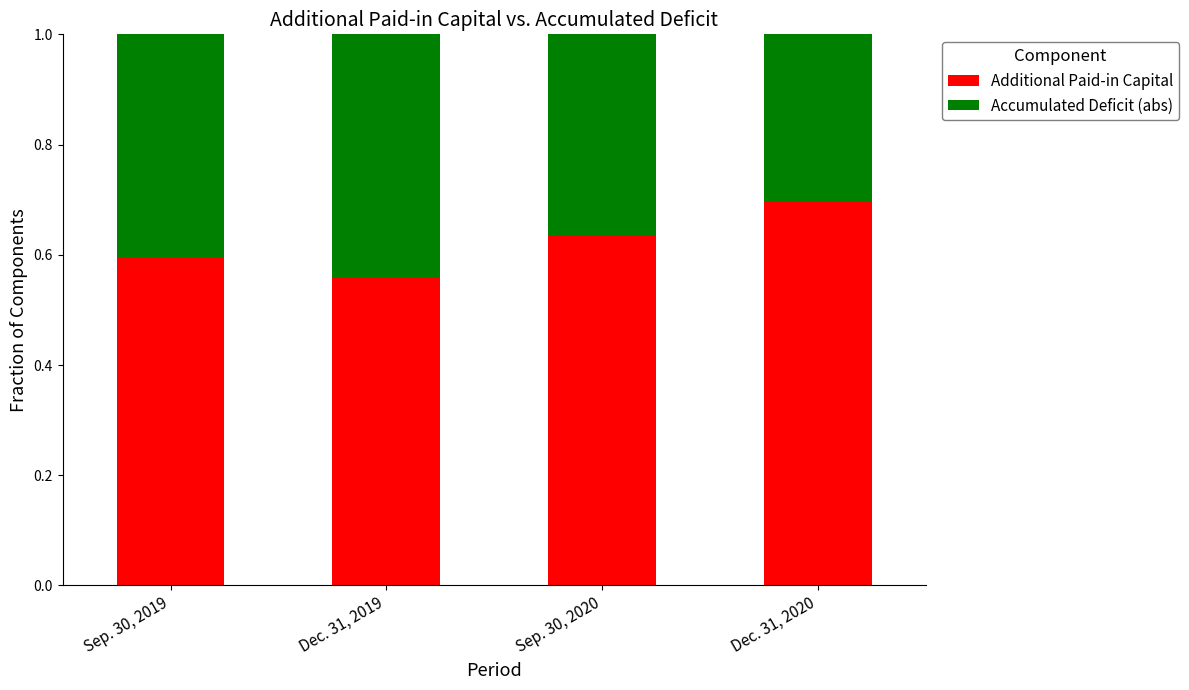

What is the sum of the Additional Paid-in Capital values at Sep. 30, 2020 and Sep. 30, 2019?

1.2